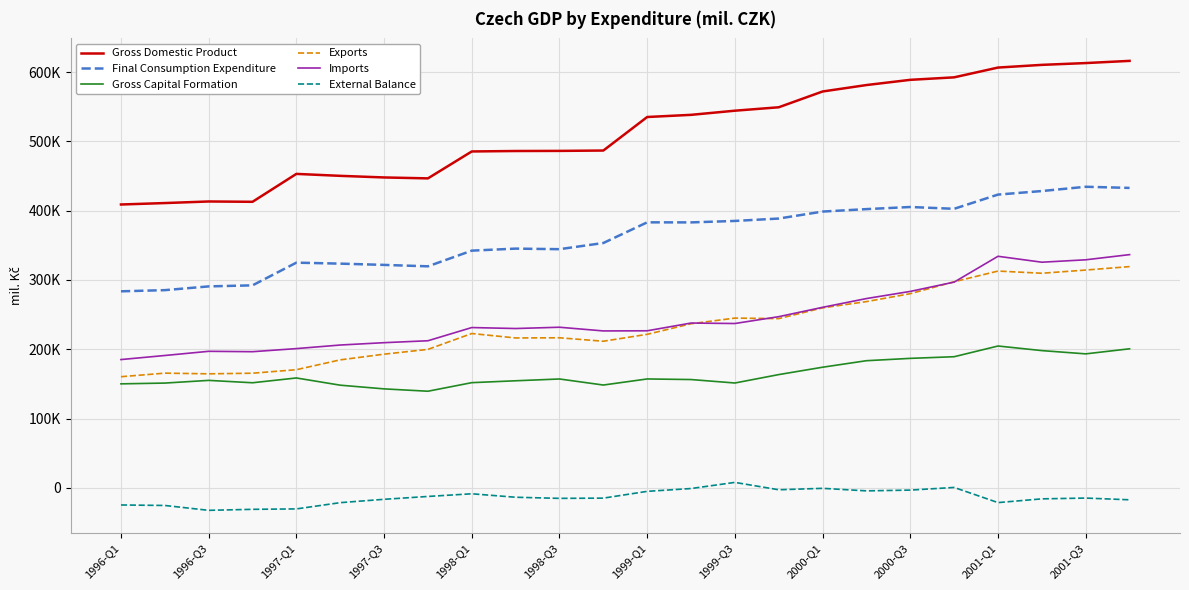

Does the chart have visible grid lines?

Yes